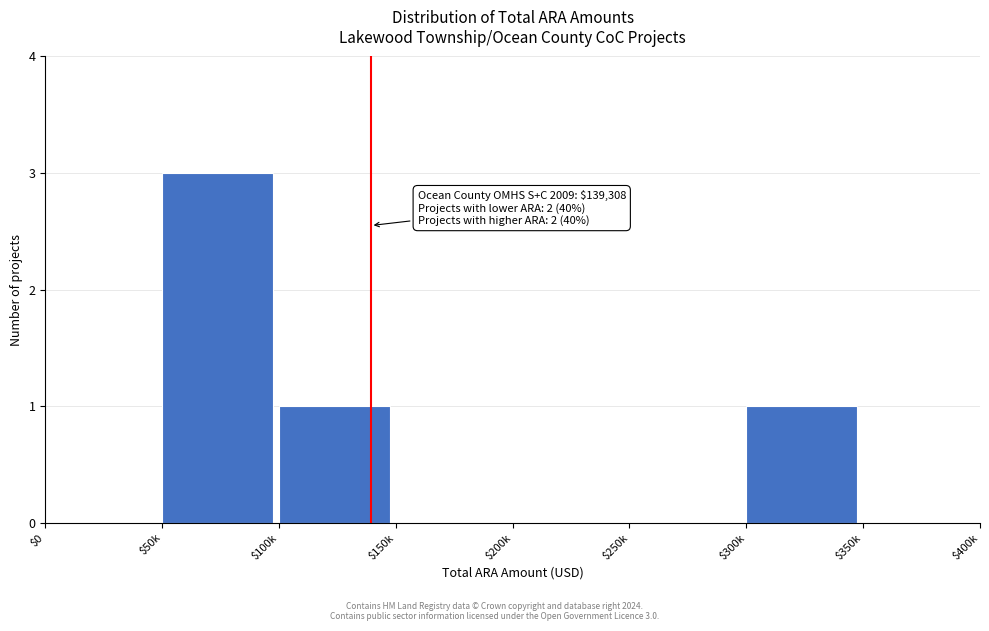

The chart shows a value of 2 at $50k. True or false?

False